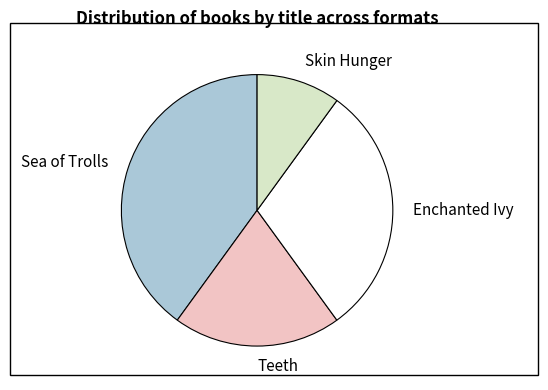

Which category has the biggest portion of the pie?

Sea of Trolls